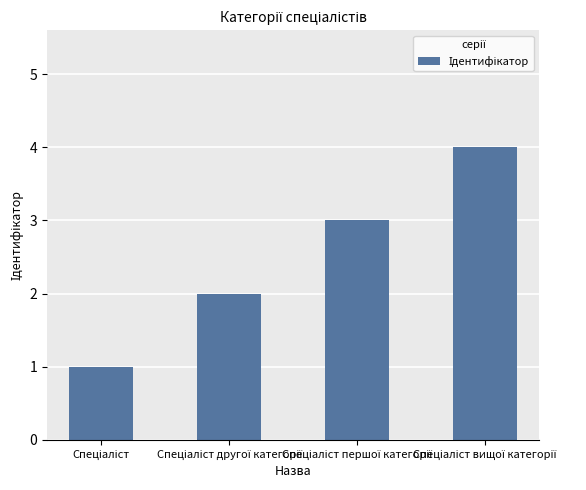

Reading right to left, list all the values displayed in this chart.

4	3	2	1